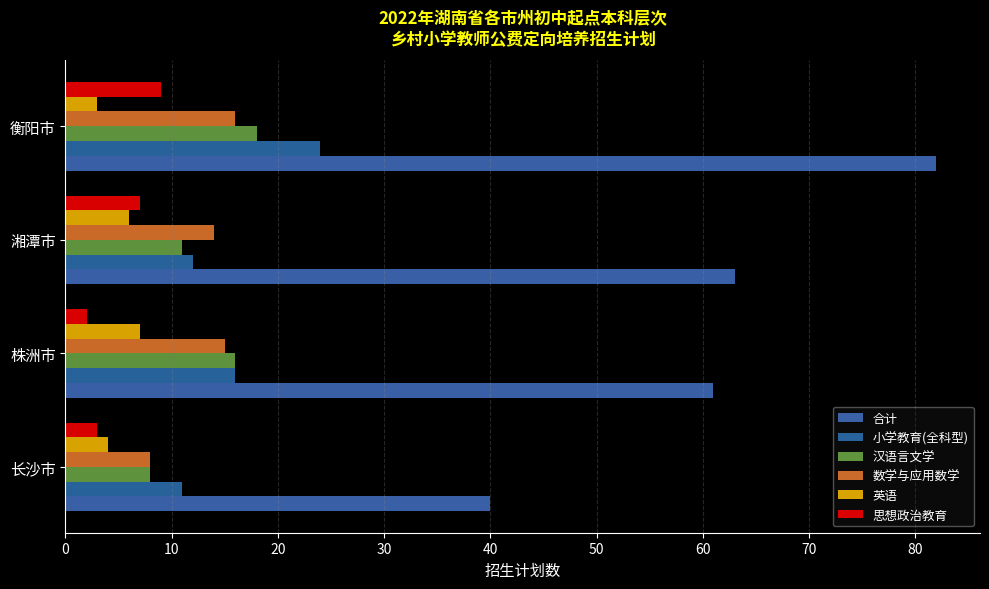

How many categories are shown in the chart?

4